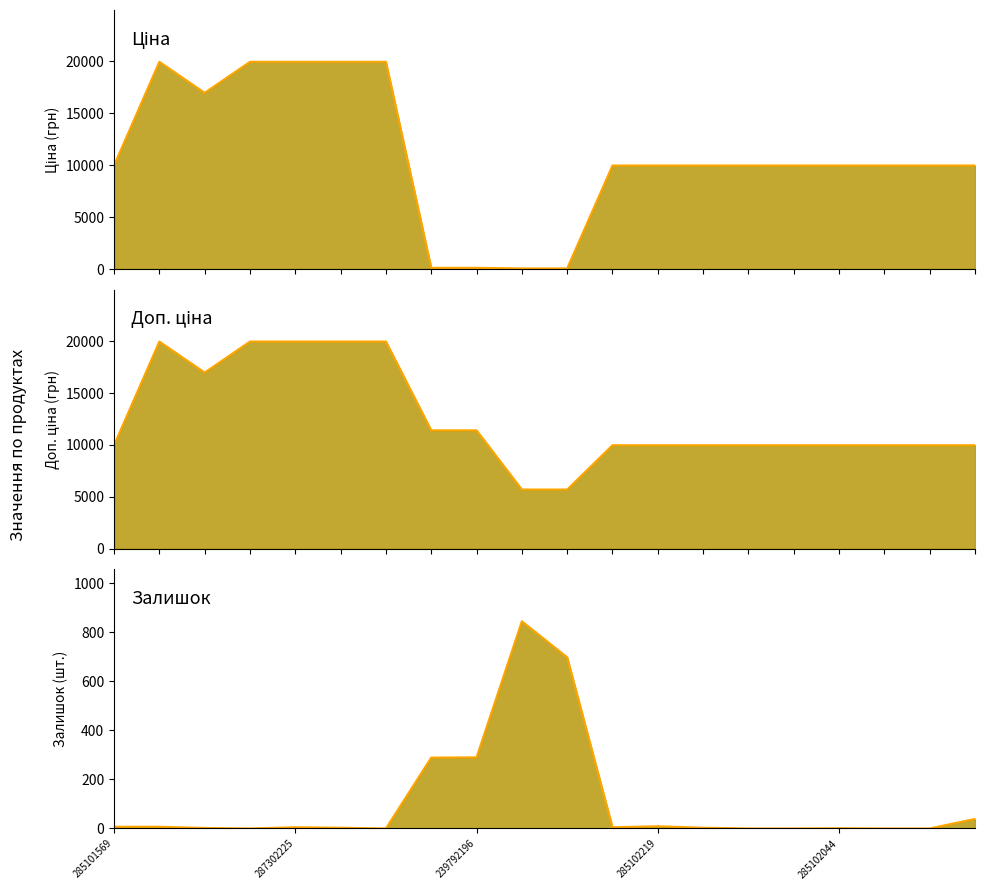

How many interior local peaks does the Доп. ціна (лінія) series have?

1